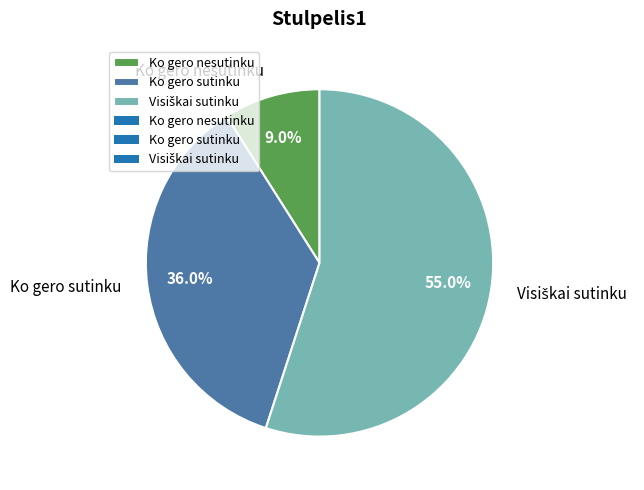

To the nearest percent, what is the difference between the largest and smallest slice percentages?

46%